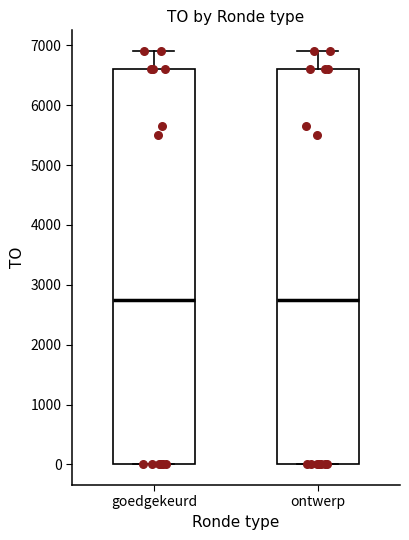

Reading left to right, read every box against the y-axis: the position of its median line, the range the box covers, and the ends of its whiskers. The values are not printed on the chart, so give them approximately, as read against the axis.

goedgekeurd: median 2800, box 0 to 6600, whiskers 0 to 6900
ontwerp: median 2800, box 0 to 6600, whiskers 0 to 6900